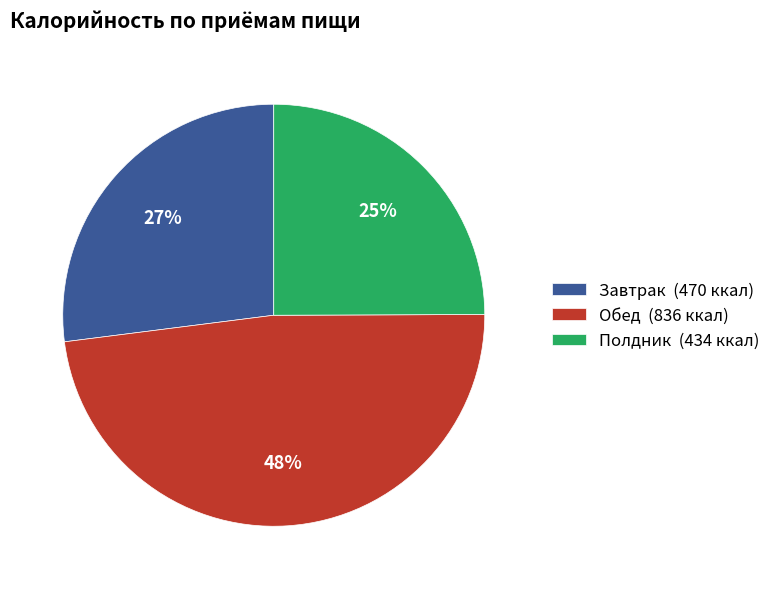

To the nearest percent, what is the difference between the largest and smallest slice percentages?

23%